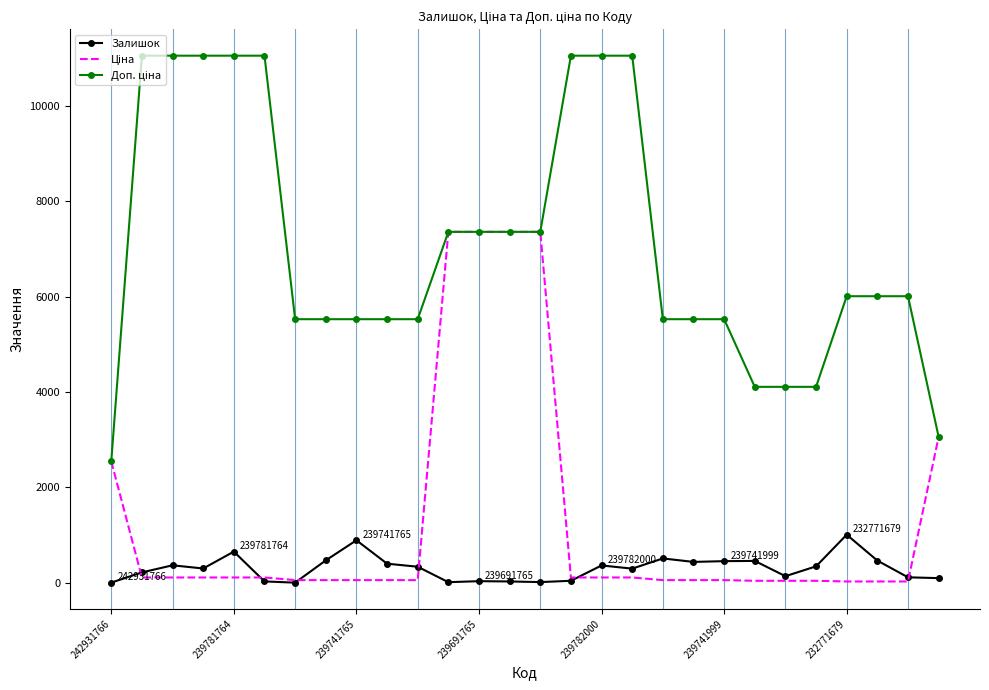

What is the maximum value for Залишок?

1008.0